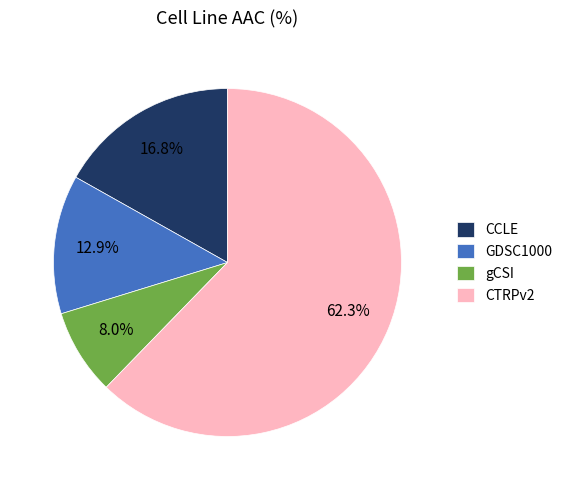

The gCSI slice represents 1% of the pie. True or false?

False